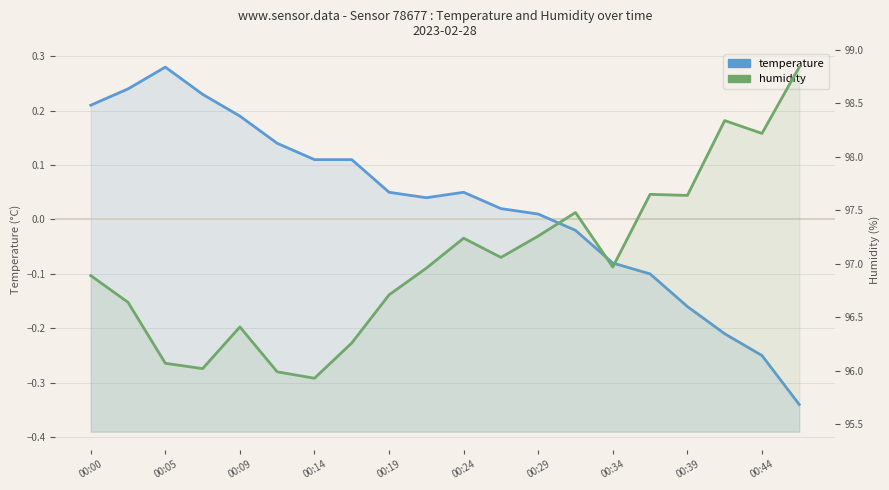

The value of temperature at 00:00 is 0.1. True or false?

False